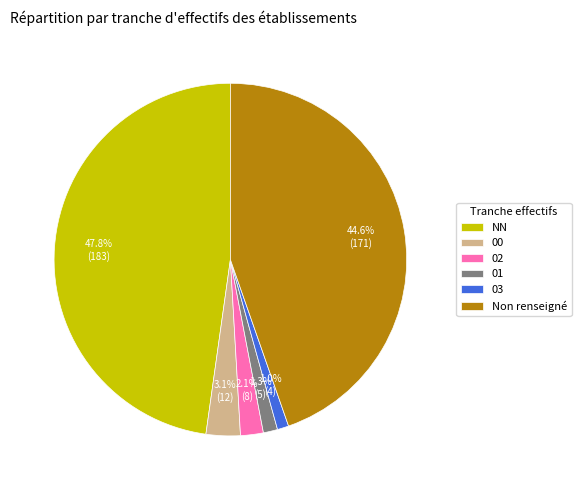

How much of the chart is everything except 01?

98.7%